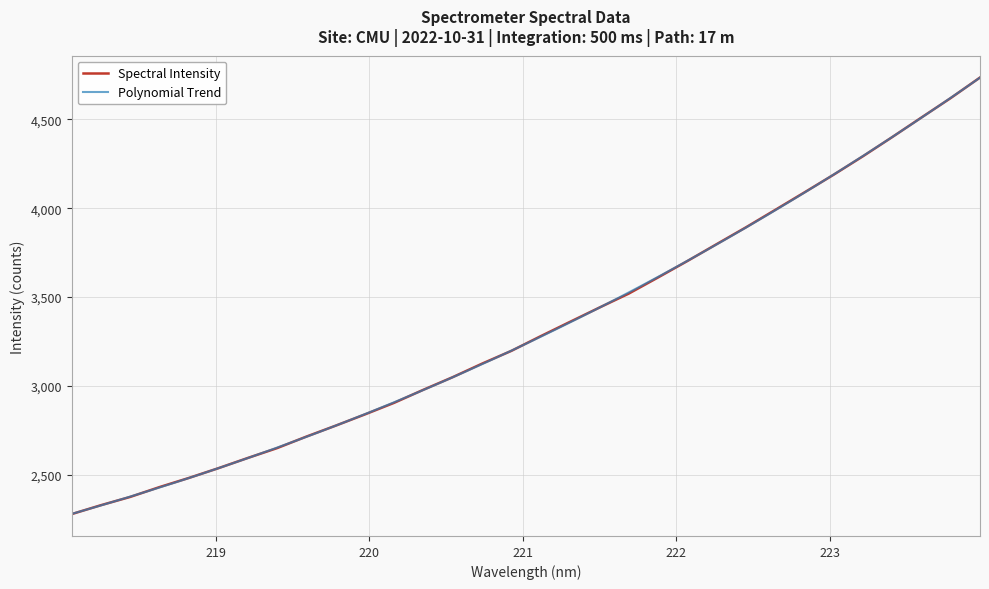

Which category has the lowest value across all series?

218.0596